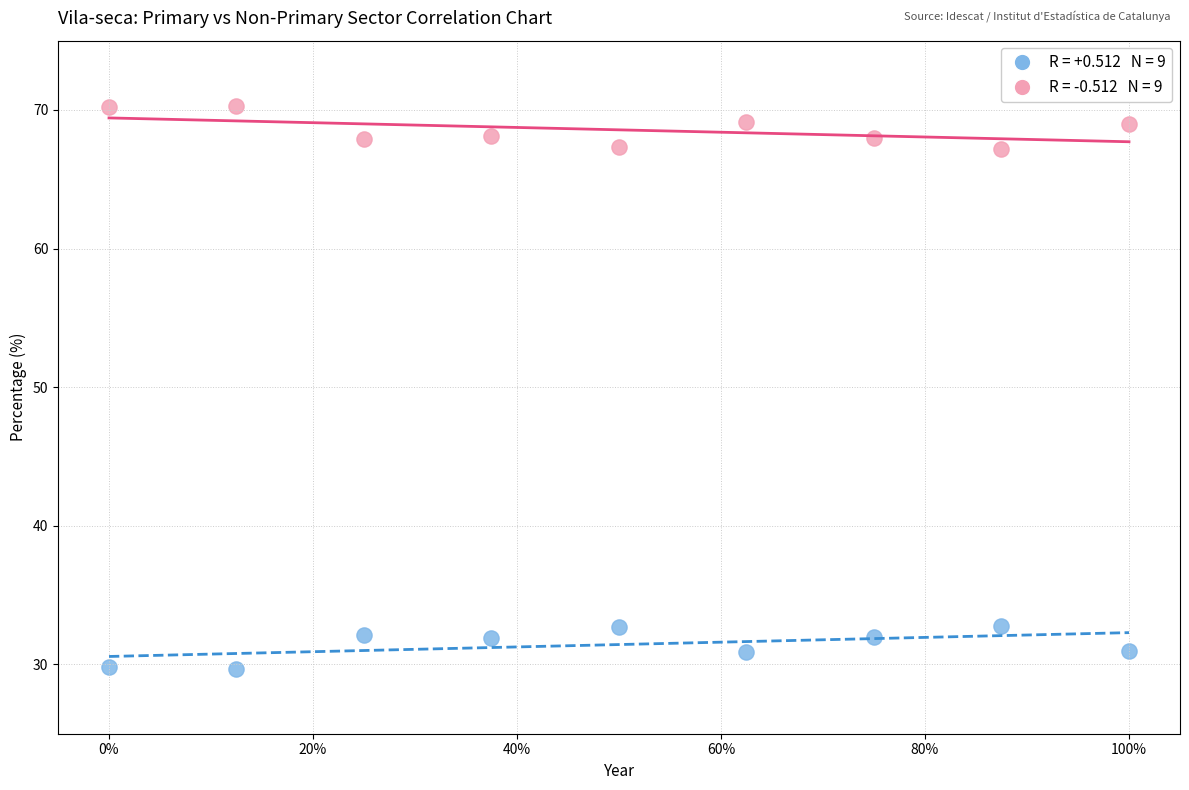

Across all data points, what is the range of Y values (max minus min)?

40.6